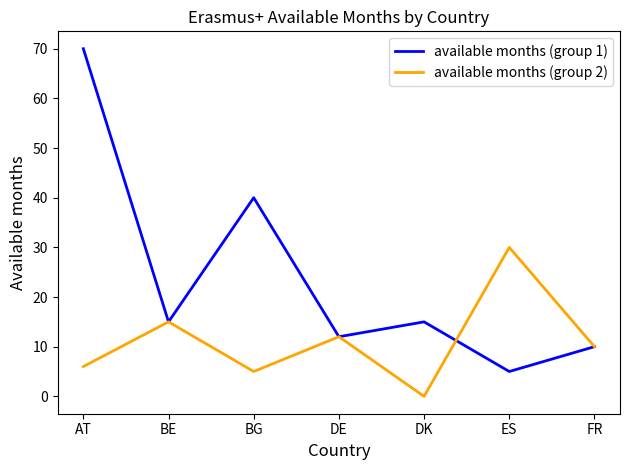

The value of available months (group 2) at AT is 10. True or false?

False